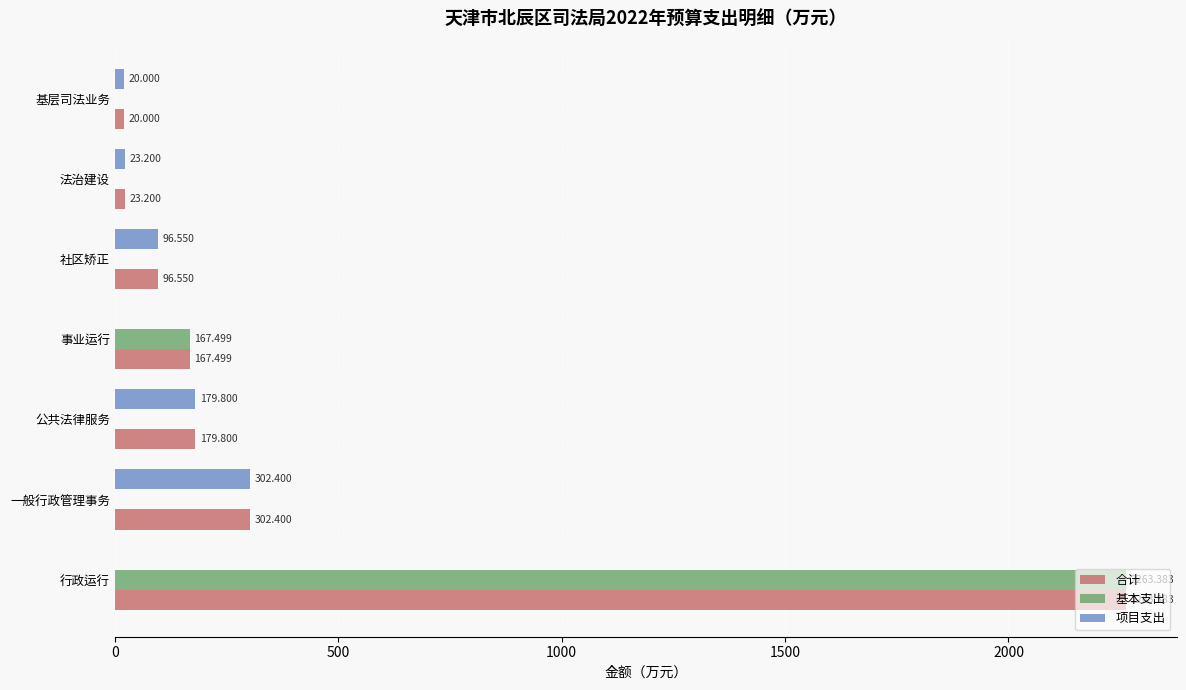

At which category is the sum across all series the highest?

行政运行